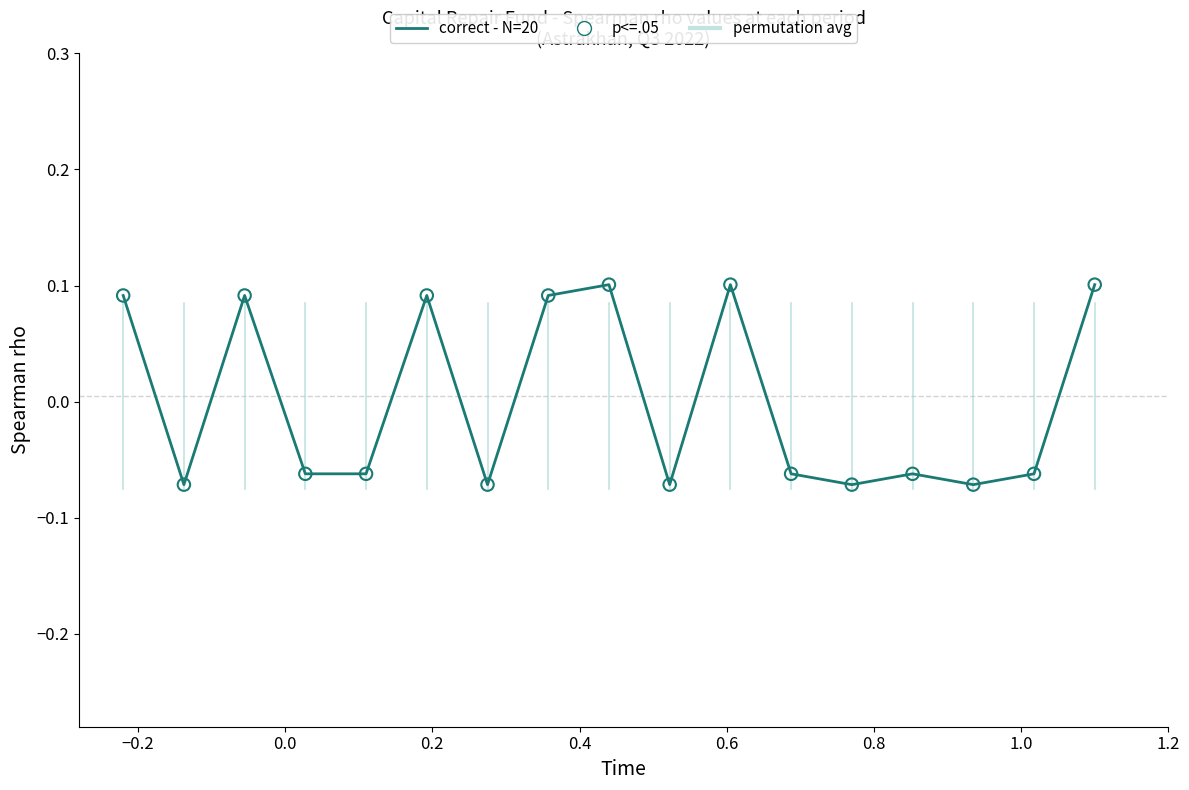

Which series reaches the maximum Y coordinate?

correct - N=20